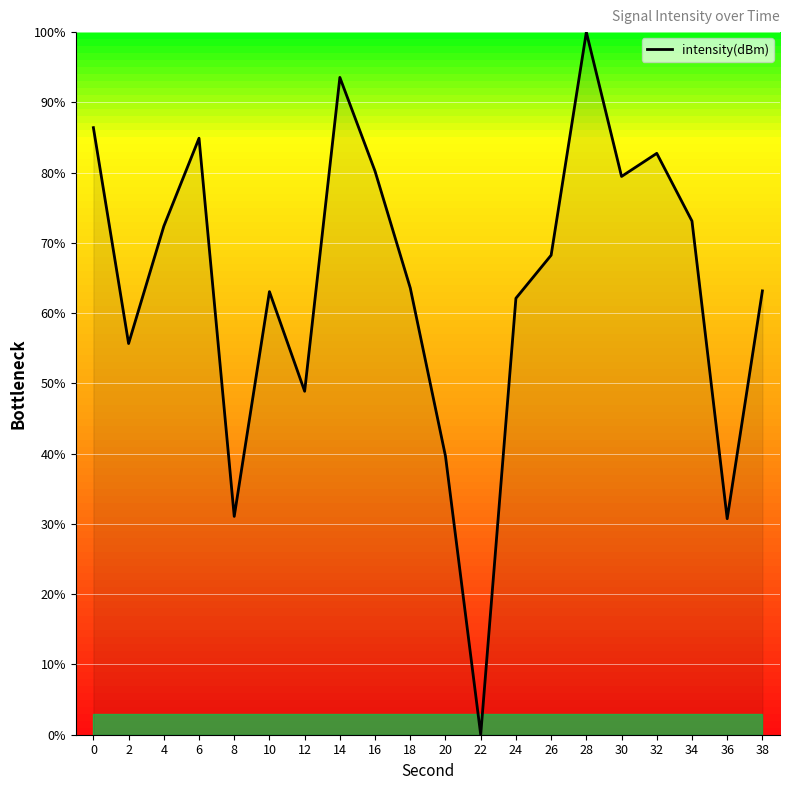

What is the change in value from 24 to 36?

-31.4